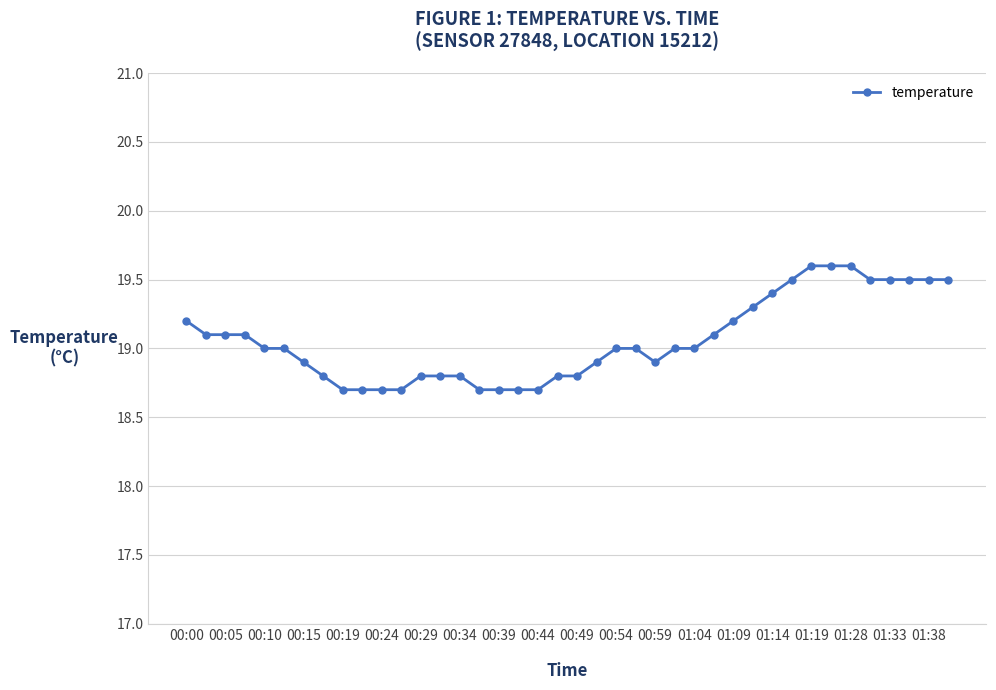

What is the value of the 28th point from the left?

19.1